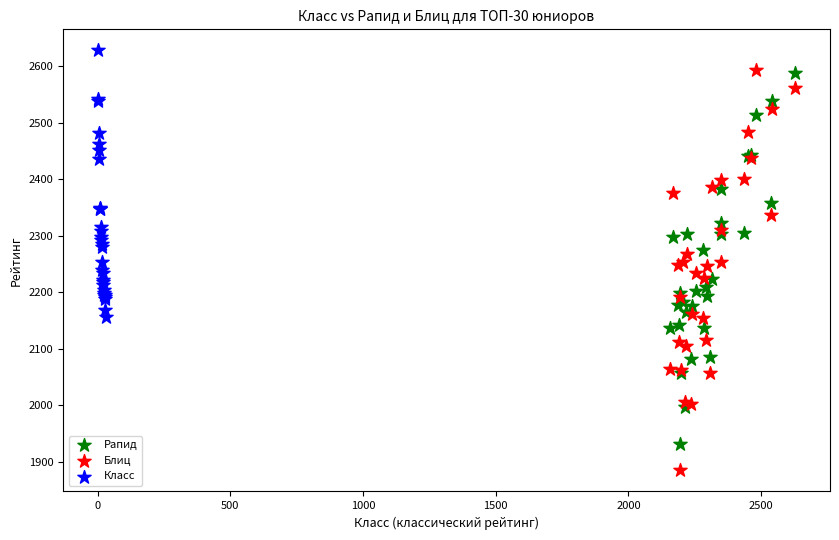

Which series contains the lowest Y value?

Блиц